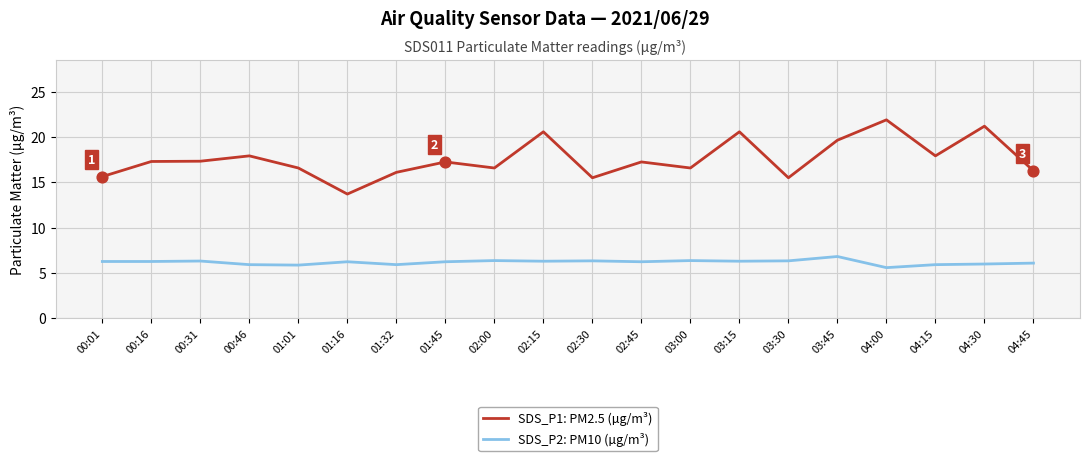

Which series has the largest total across all categories?

SDS_P1: PM2.5 (µg/m³)